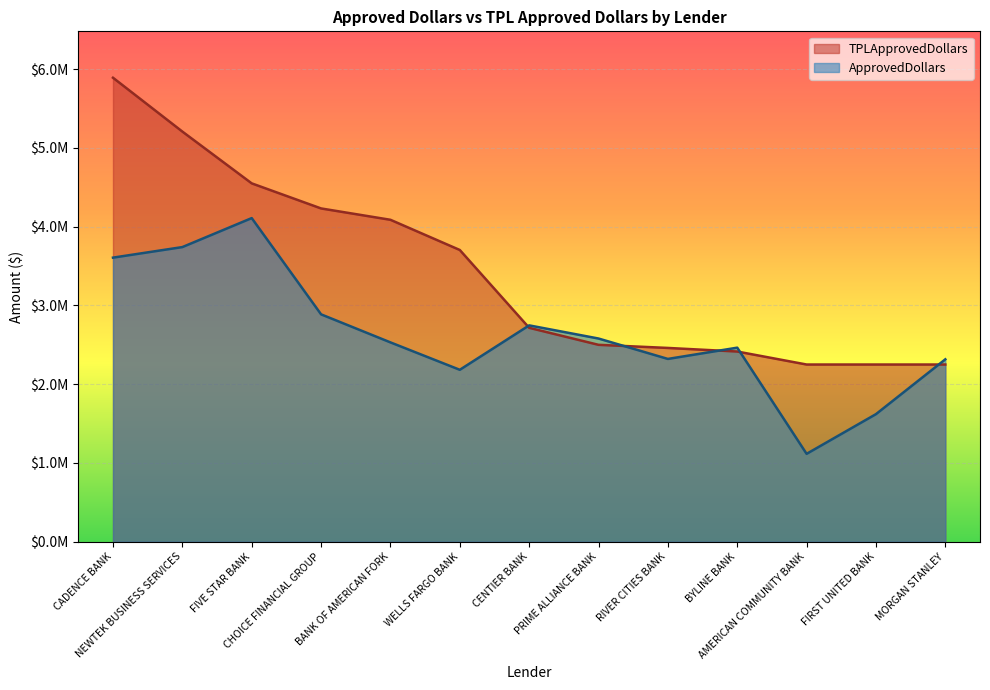

Rank the series by their maximum value, from lowest to highest.

ApprovedDollars, TPLApprovedDollars